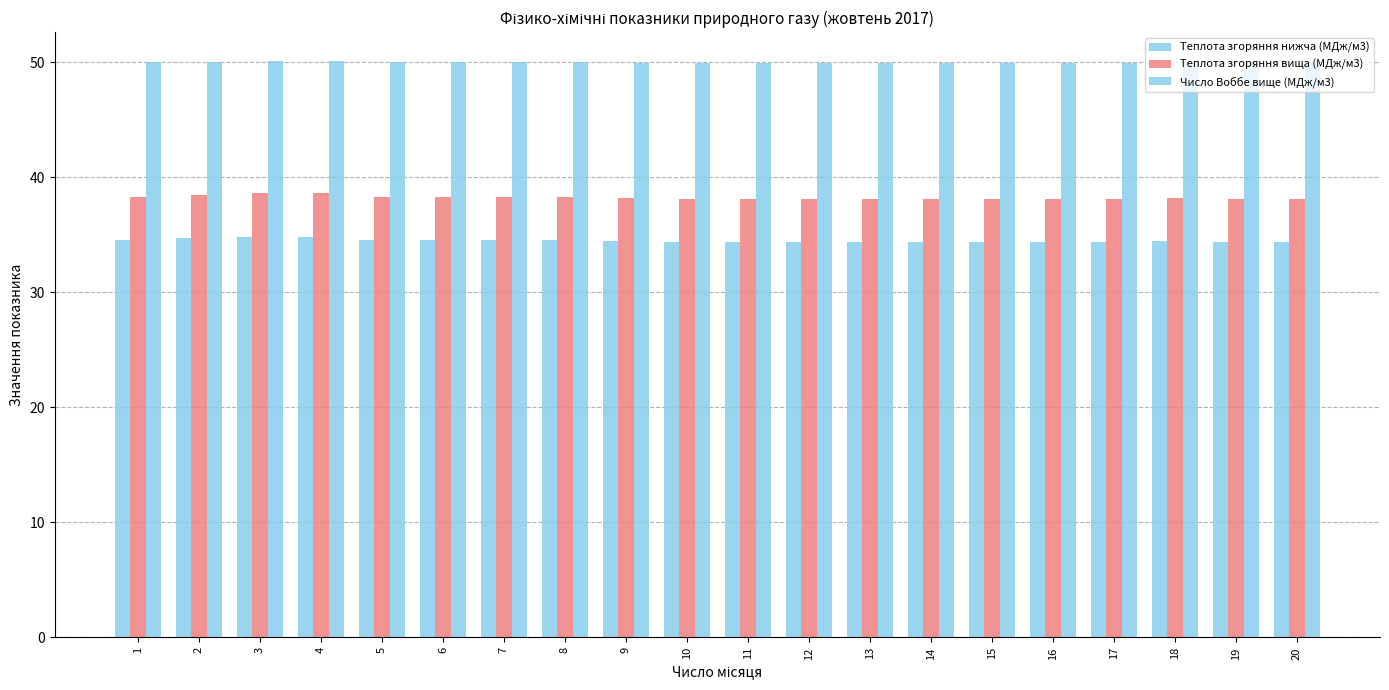

At which label is Теплота згоряння нижча (МДж/м3) closest to 34?

13